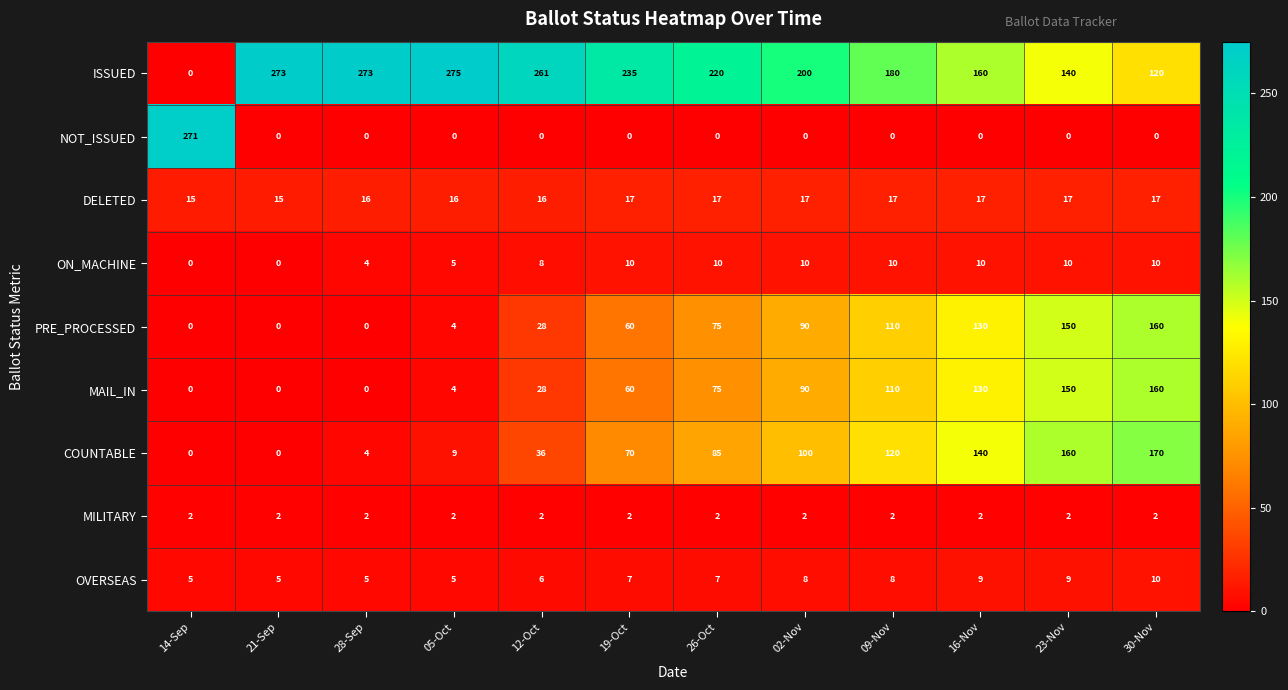

At how many categories does at least one series exceed 63?

12